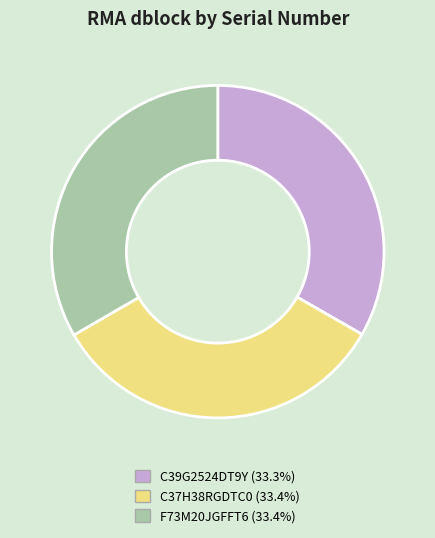

Is it true that C37H38RGDTC0 is 33% of the pie?

True